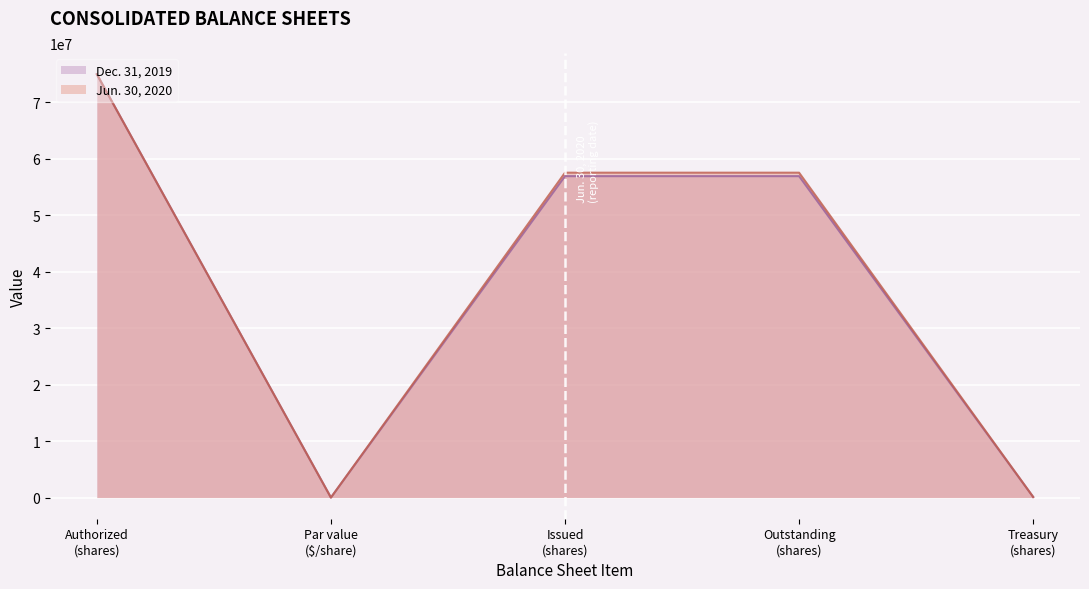

What is the highest value of the Dec. 31, 2019 series?

75000000